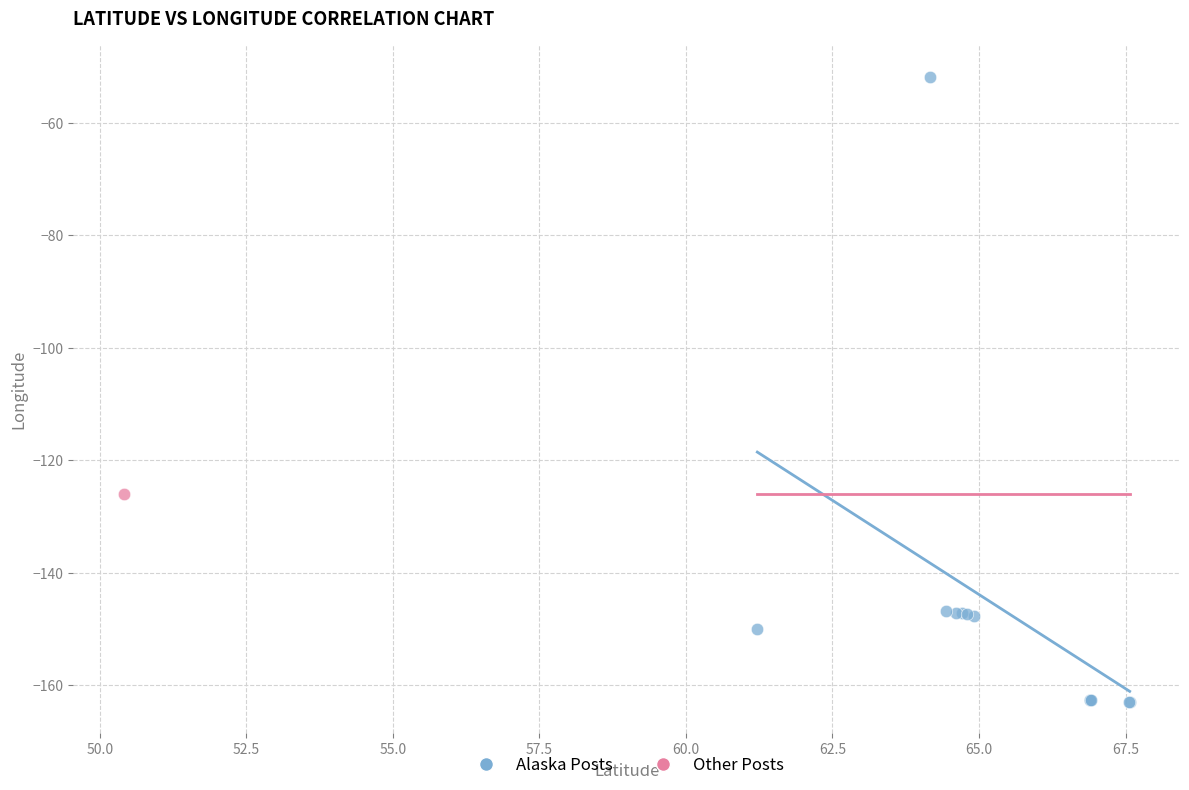

What are all the series names shown in the legend?

Alaska Posts, Other Posts